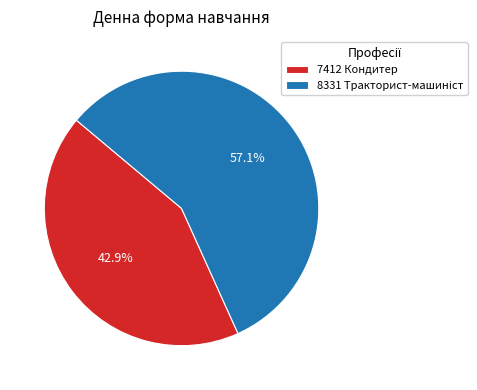

Does any single category account for the majority?

Yes